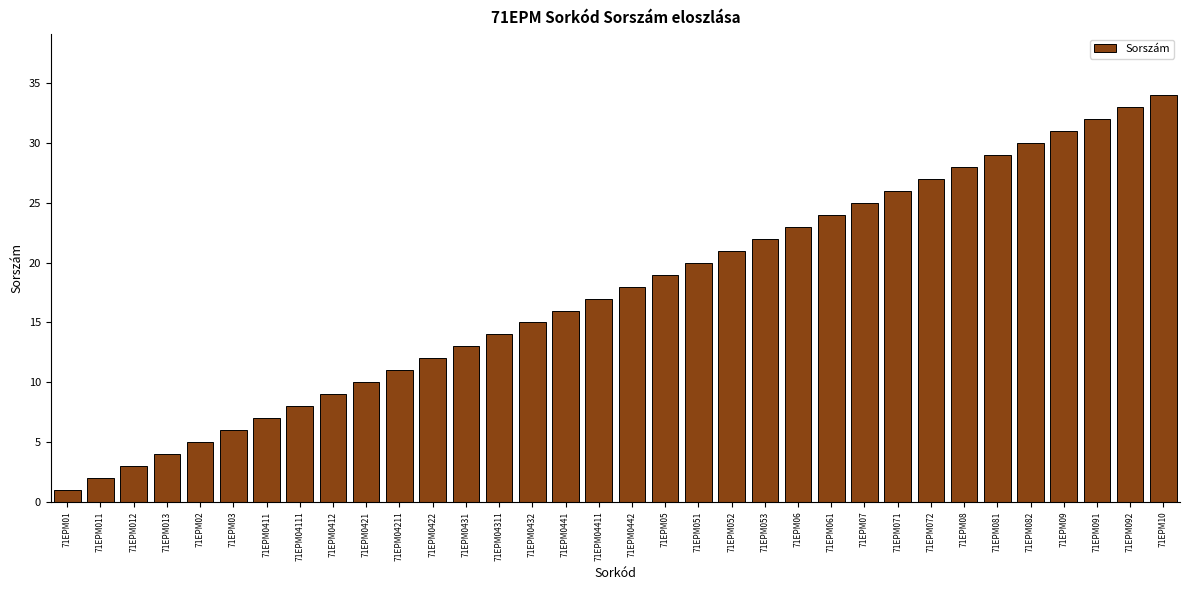

What is the label of the 34th bar from the left?

71EPM10